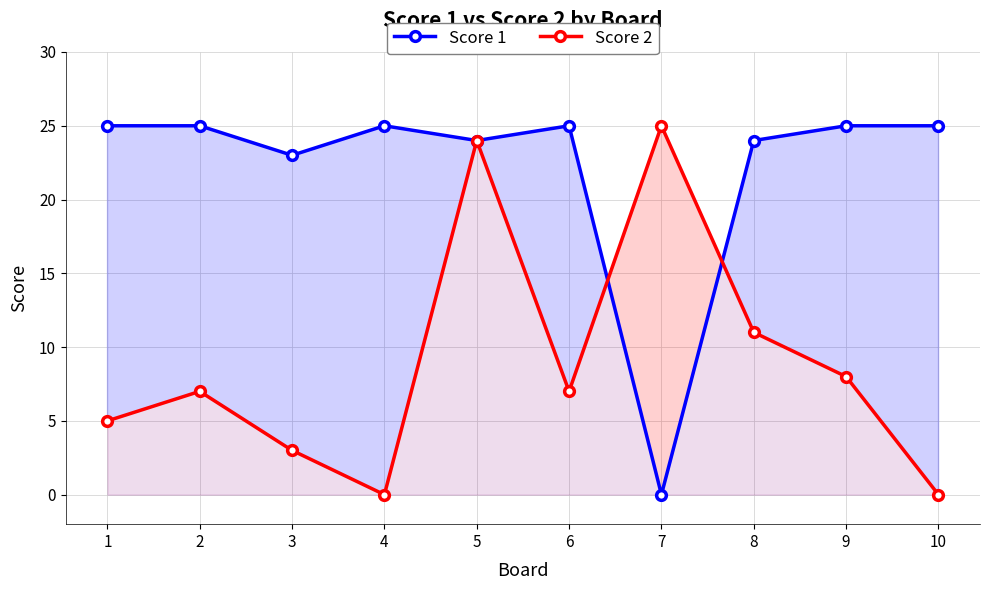

How many times do Score 1 and Score 2 cross each other?

2